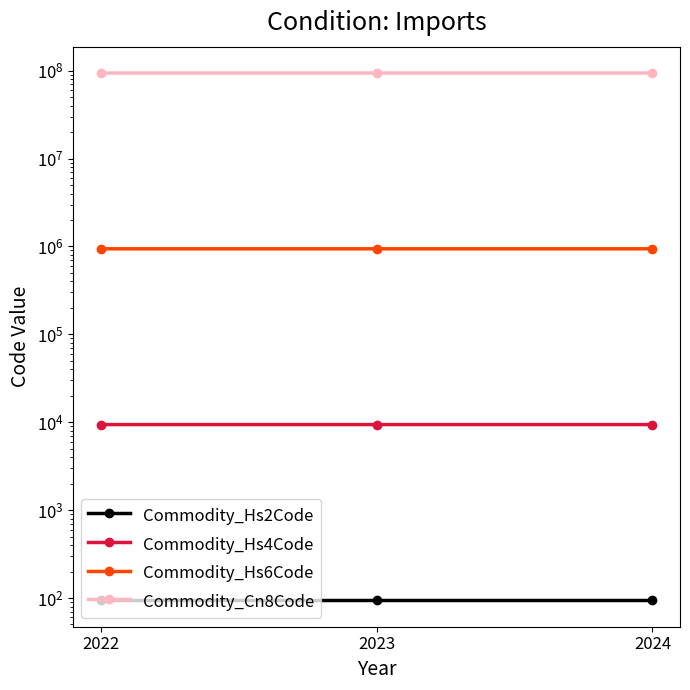

How many data points in Commodity_Cn8Code are above 94016900?

1